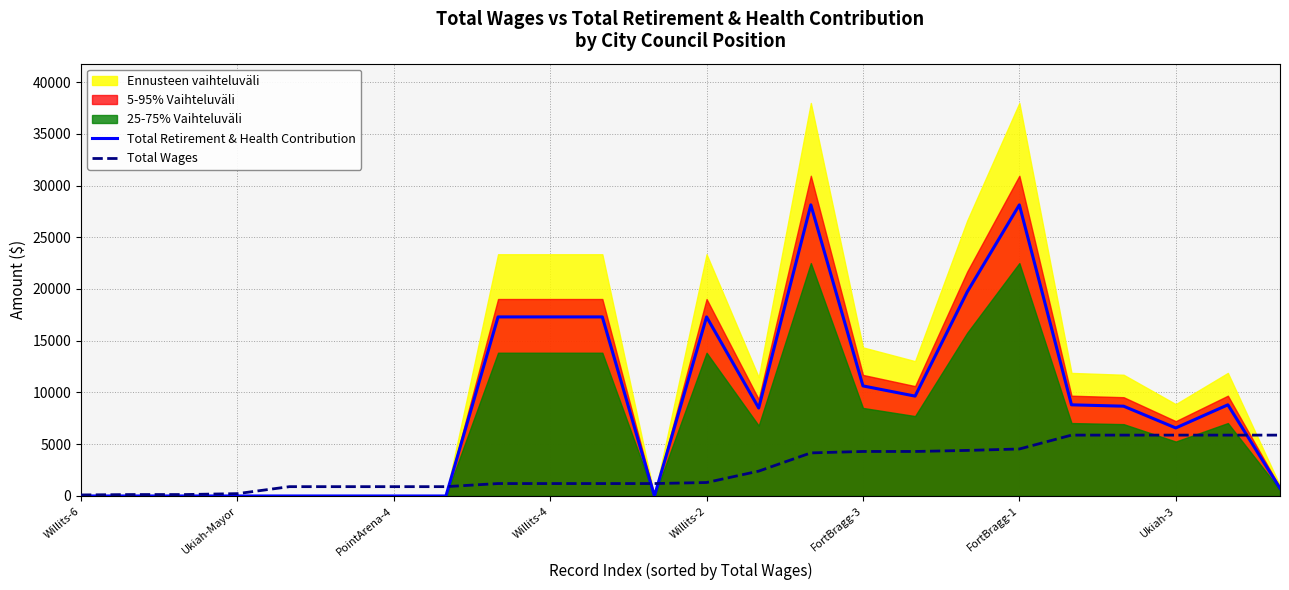

True or false: Total Wages has more than 2 interior local peaks.

False